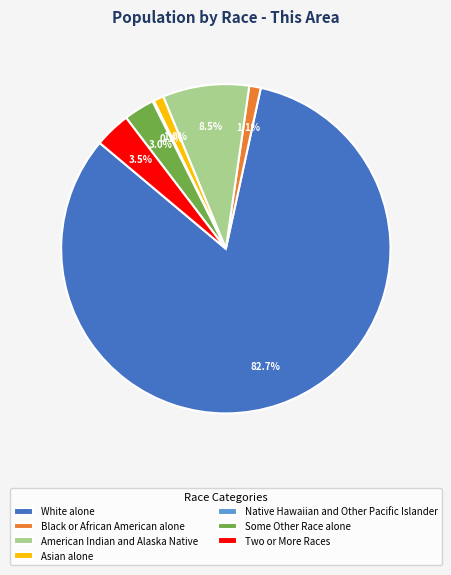

Between American Indian and Alaska Native and White alone, which is larger?

White alone